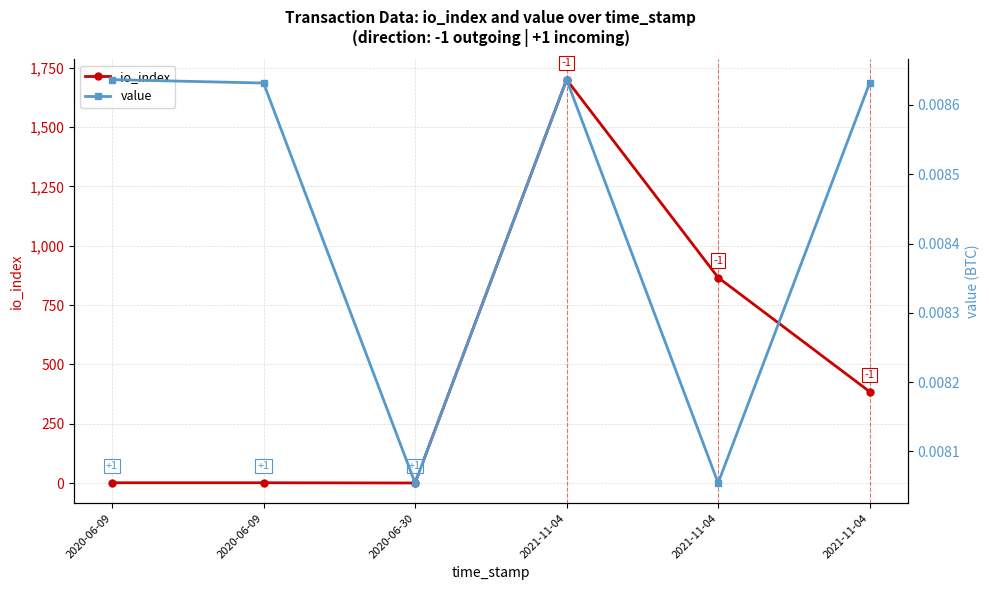

Which series has the widest spread of values?

io_index